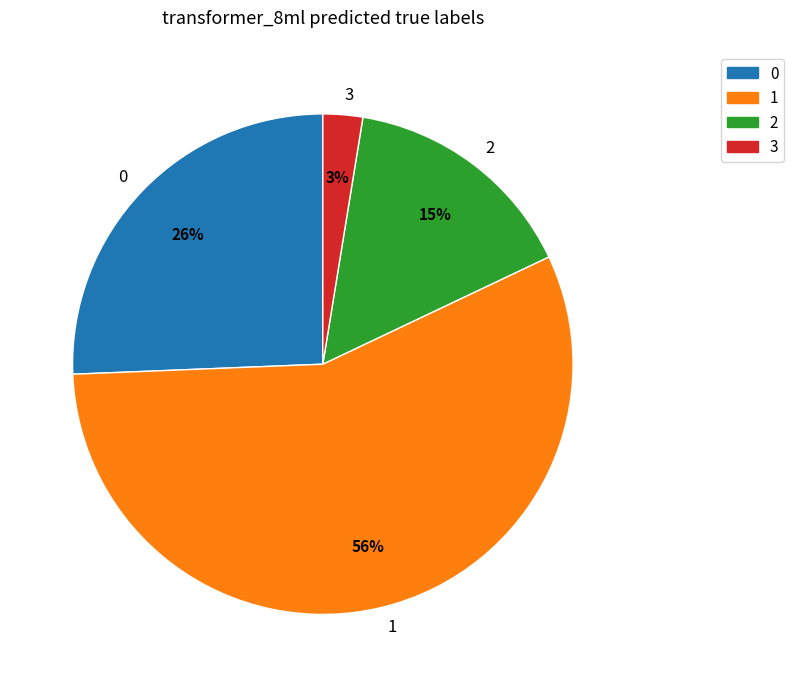

Is it true that 1 is 62% of the pie?

False